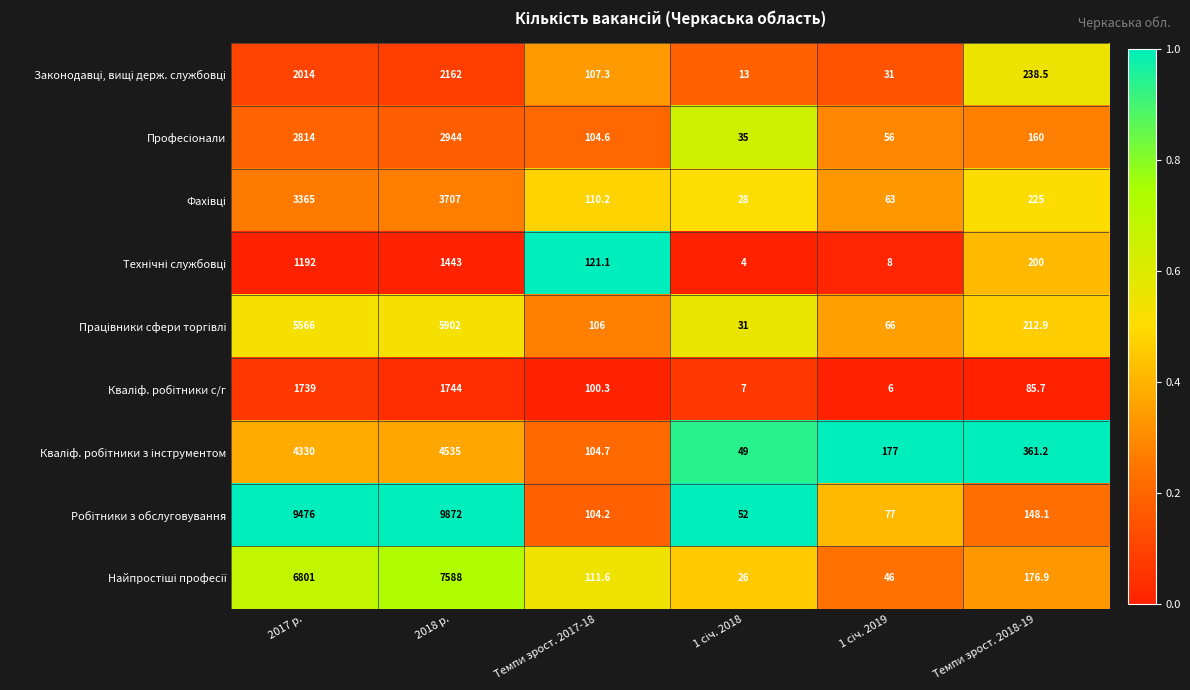

What is the maximum value shown in the chart?

9872.0